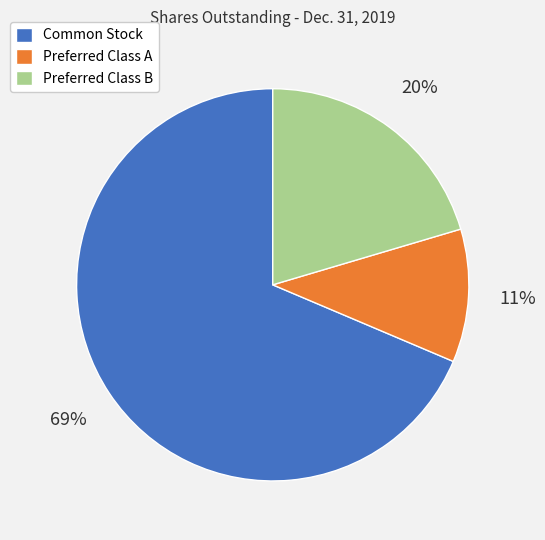

How many slices are in this pie chart?

3